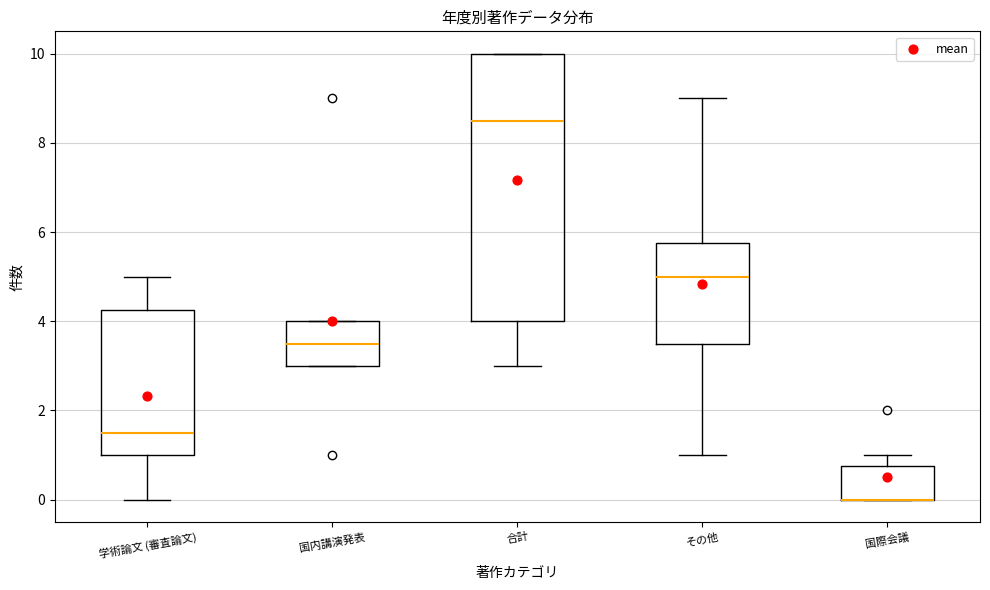

Reading left to right, transcribe this box plot: for each box, give where its median line is, the range the box spans, and where its two whiskers end, as read against the y-axis. The values are not printed on the chart, so give them approximately, as read against the axis.

学術論文 (審査論文): median 1.6, box 1.0 to 4.2, whiskers 0.0 to 5.0
国内講演発表: median 3.6, box 3.0 to 4.0, whiskers 3.0 to 4.0
合計: median 8.6, box 4.0 to 10.0, whiskers 3.0 to 10.0
その他: median 5.0, box 3.6 to 5.8, whiskers 1.0 to 9.0
国際会議: median 0.0 (drawn on the box's lower edge), box 0.0 to 0.8, whiskers 0.0 to 1.0